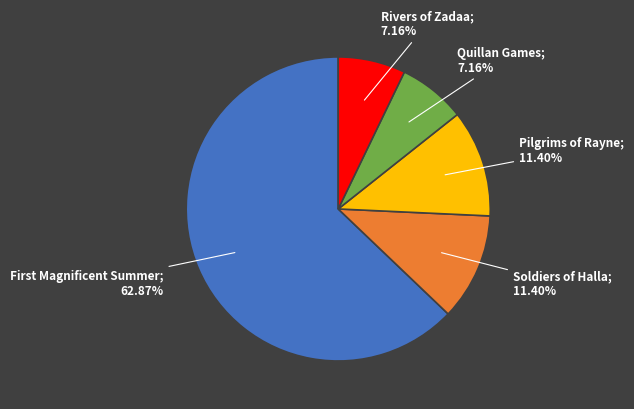

Is there a majority slice in this chart?

Yes